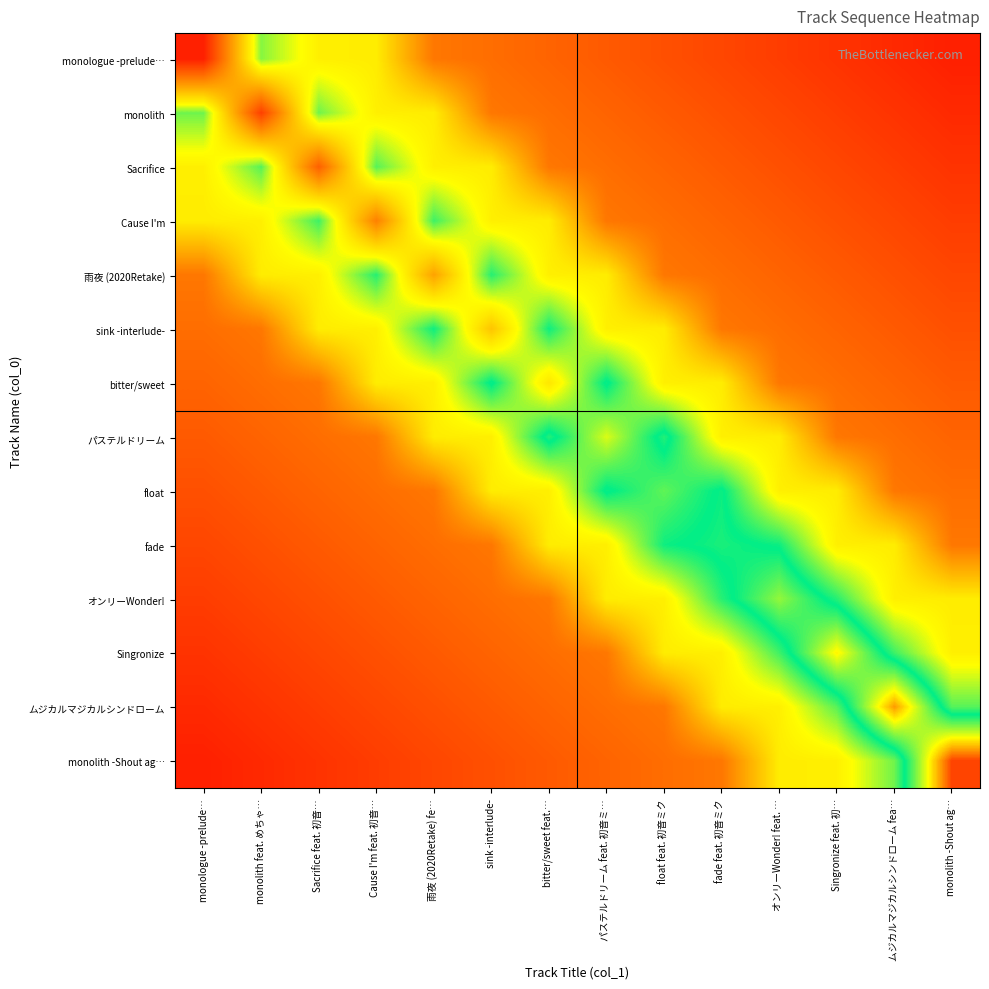

Between パステルドリーム feat. 初音ミ… and Sacrifice feat. 初音…, which is larger?

Sacrifice feat. 初音…